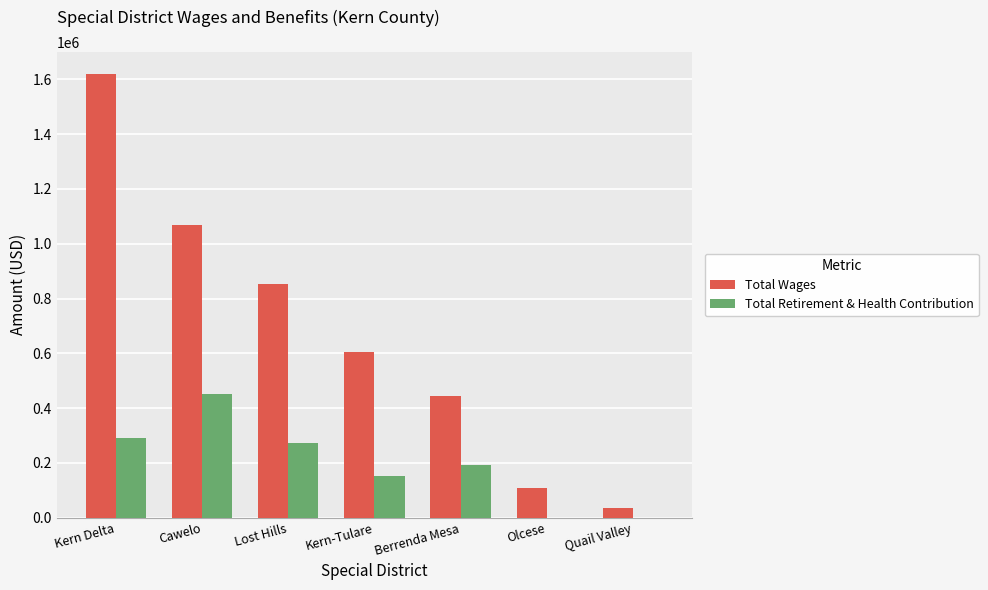

What is the greatest value displayed?

1618312